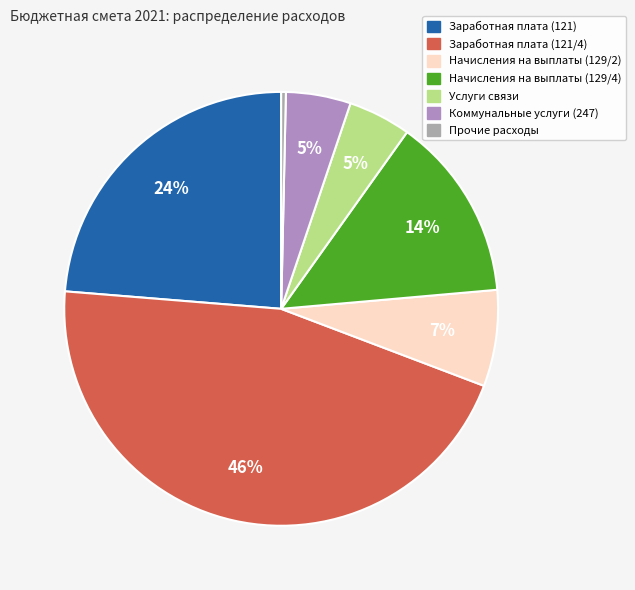

True or false: Заработная плата (121/4) accounts for 54% of the total.

False